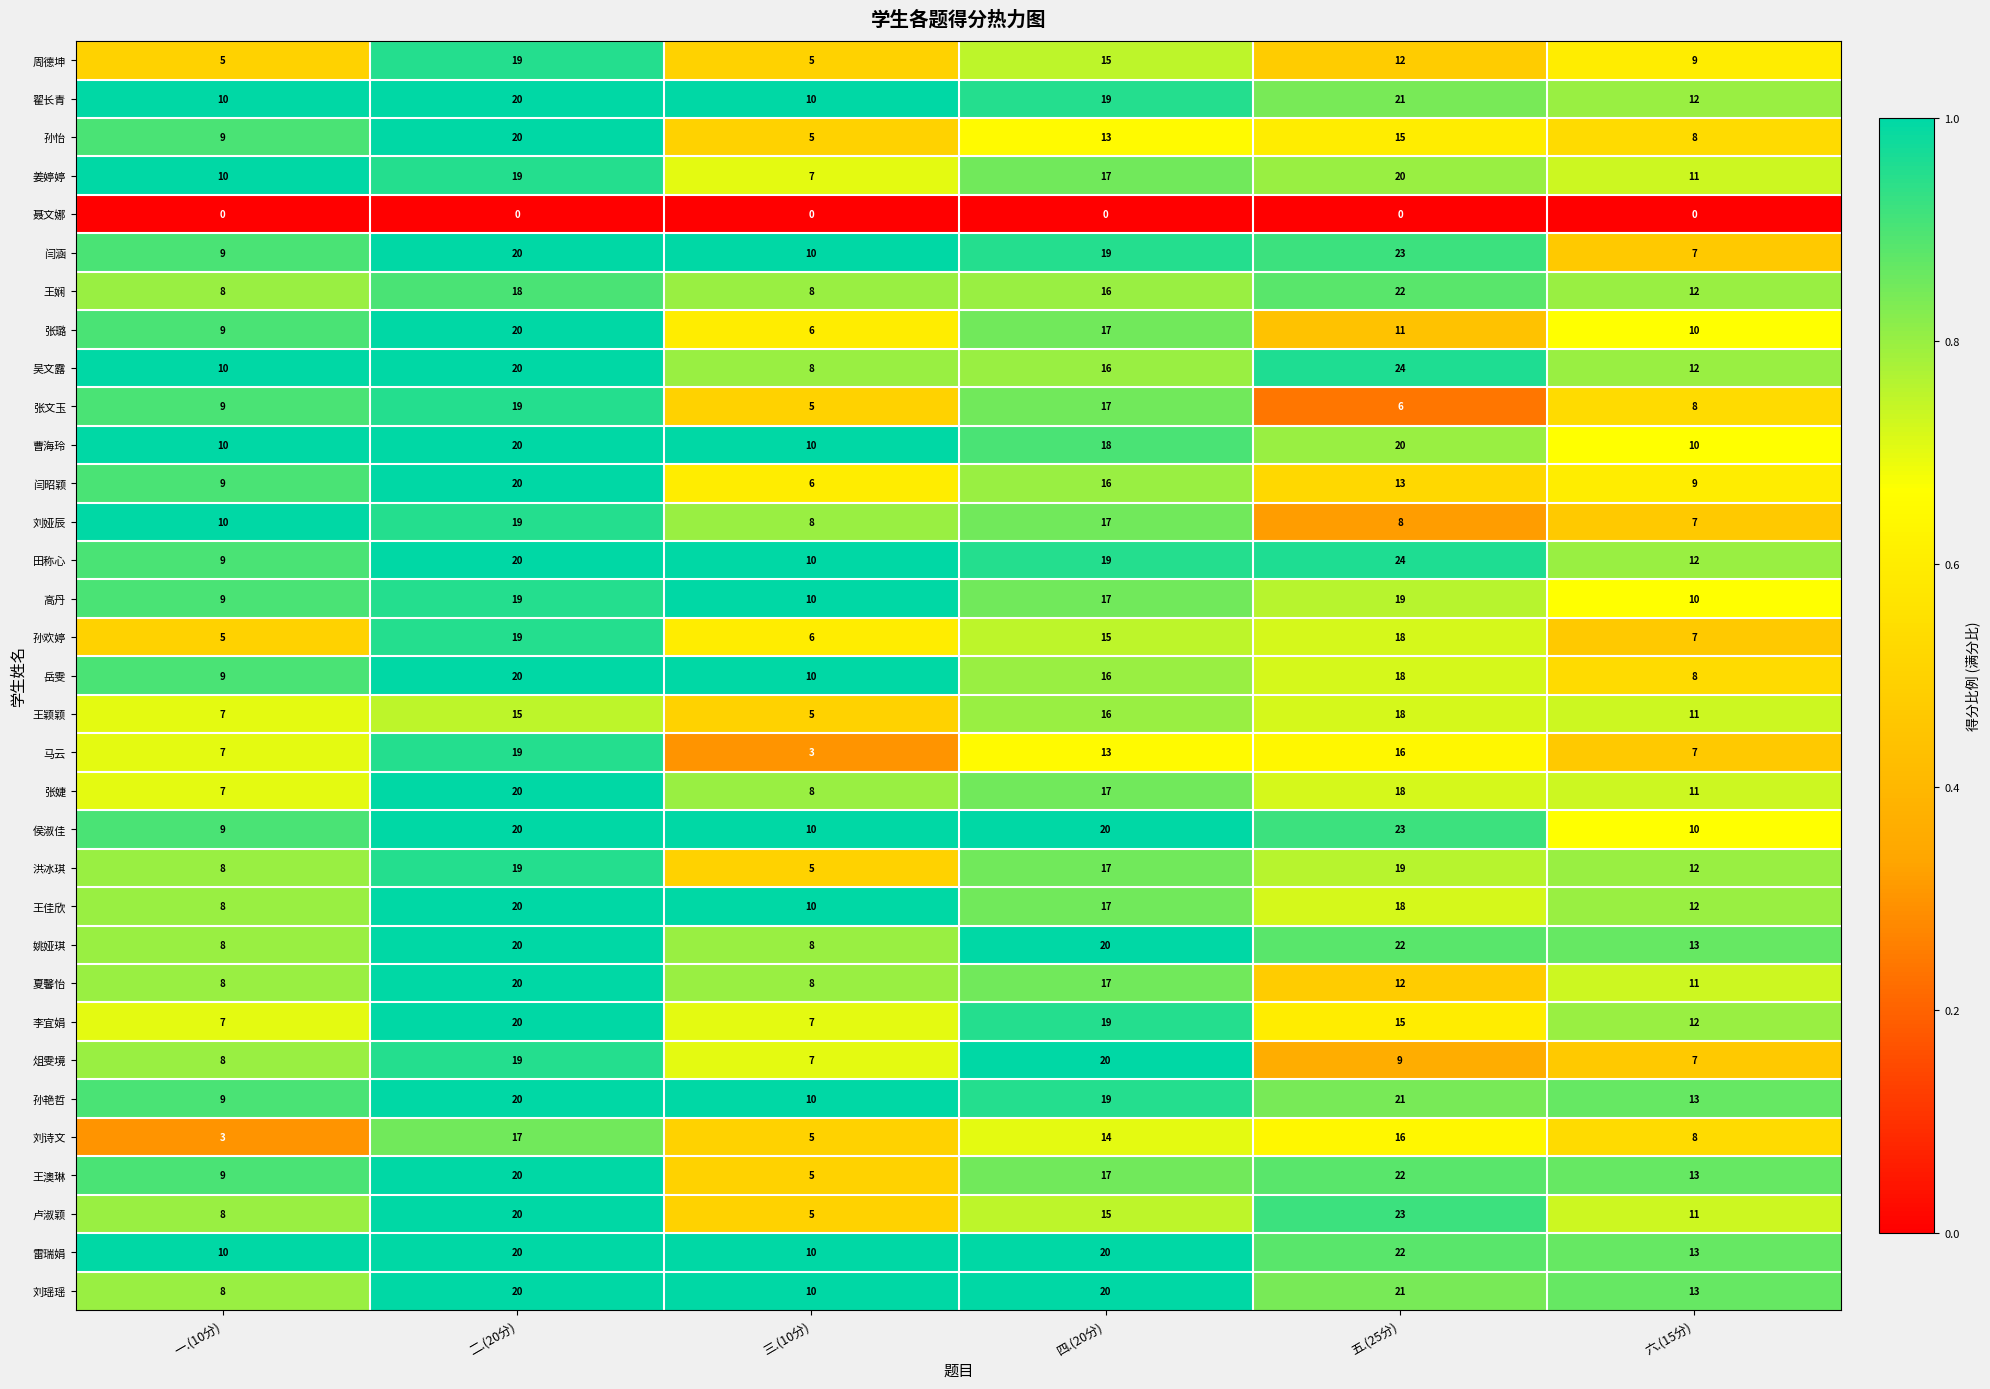

Which series has the largest range (max minus min)?

卢淑颖